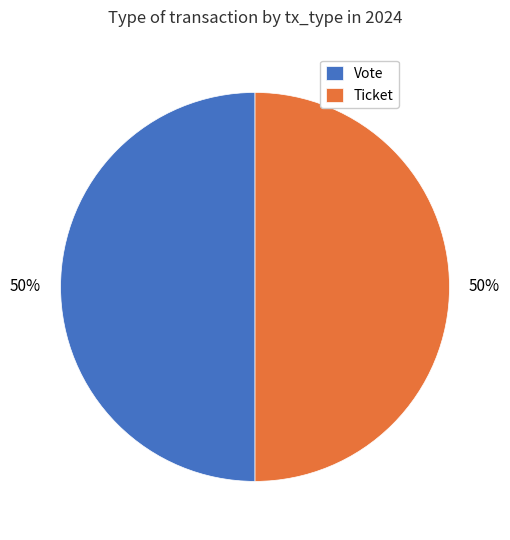

Do Vote and Ticket together represent more than half of the pie?

Yes